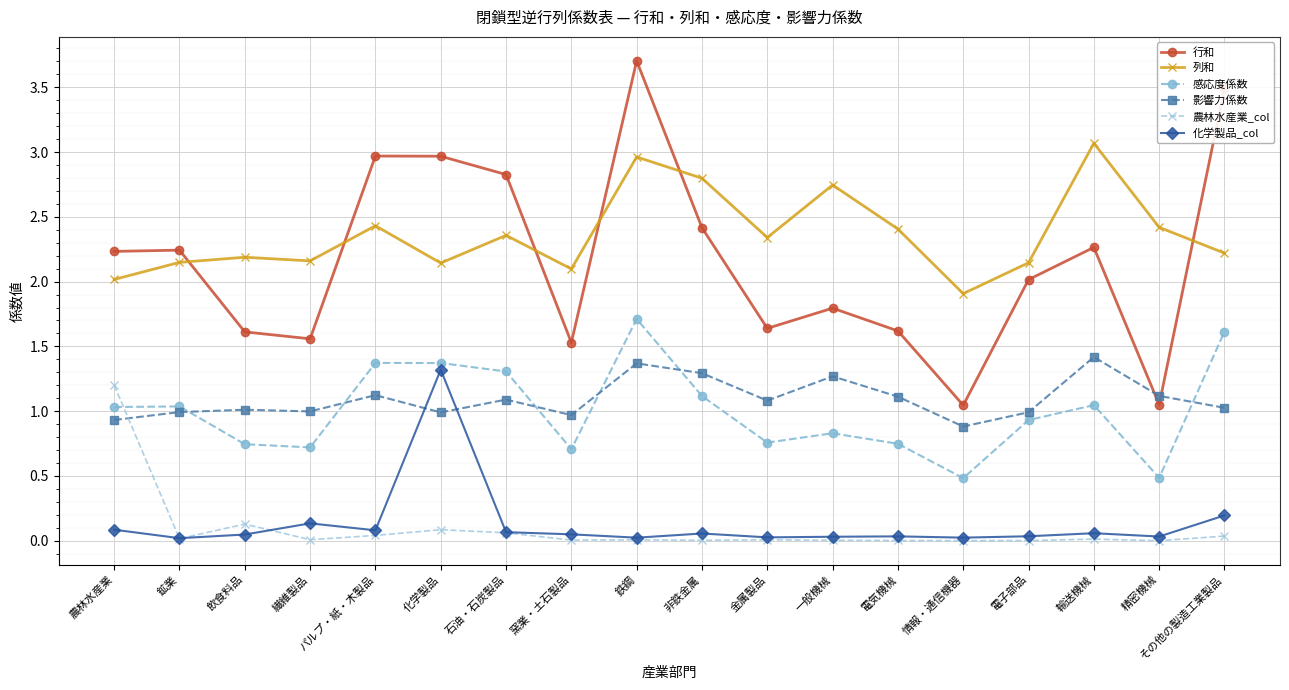

Which series has the widest spread of values?

行和